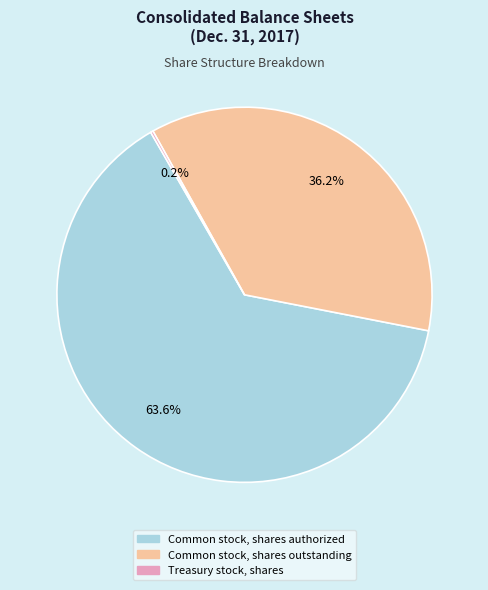

Which slice is the largest?

Common stock, shares authorized